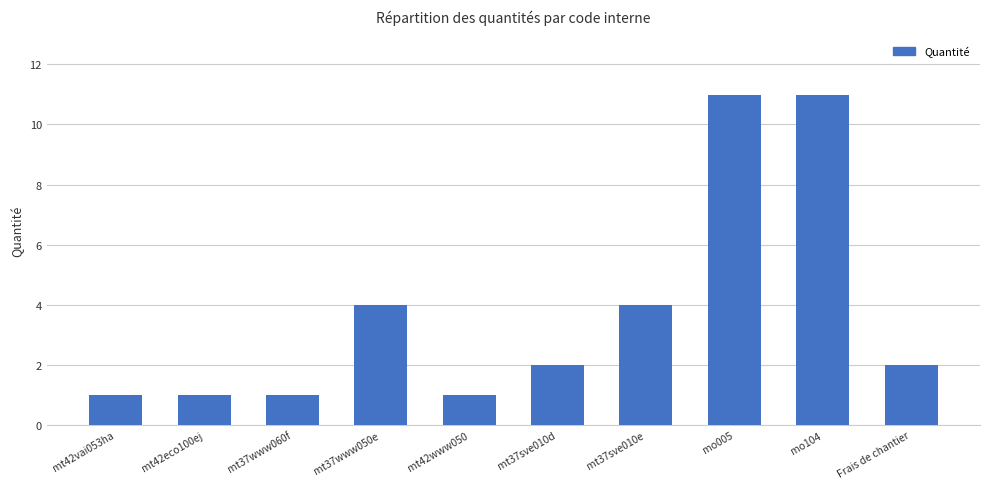

Reading left to right, transcribe all the data shown in this chart.

1.0	1.0	1.0	4.0	1.0	2.0	4.0	11.0	11.0	2.0